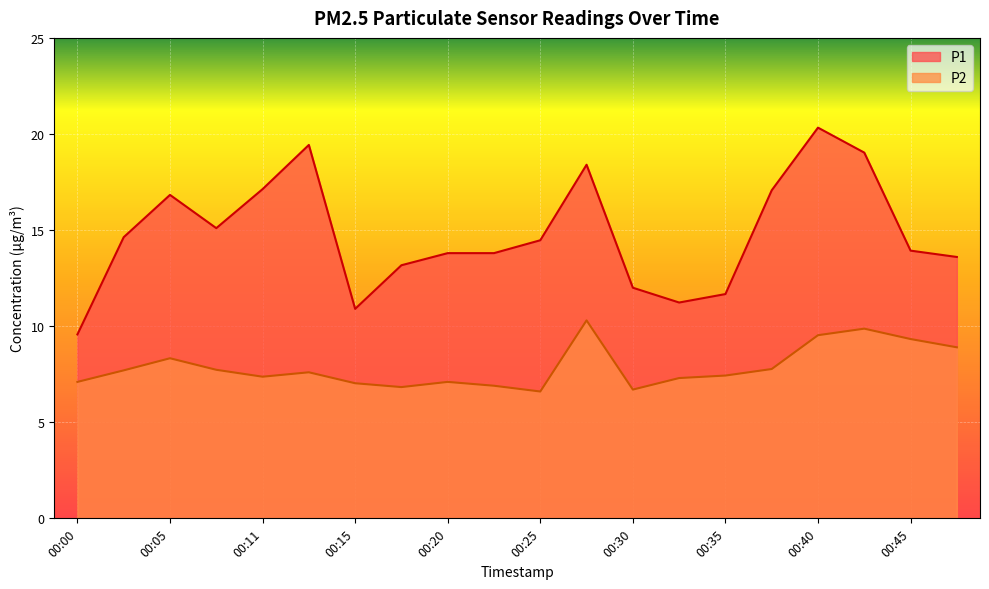

What is the smallest value displayed?

6.6